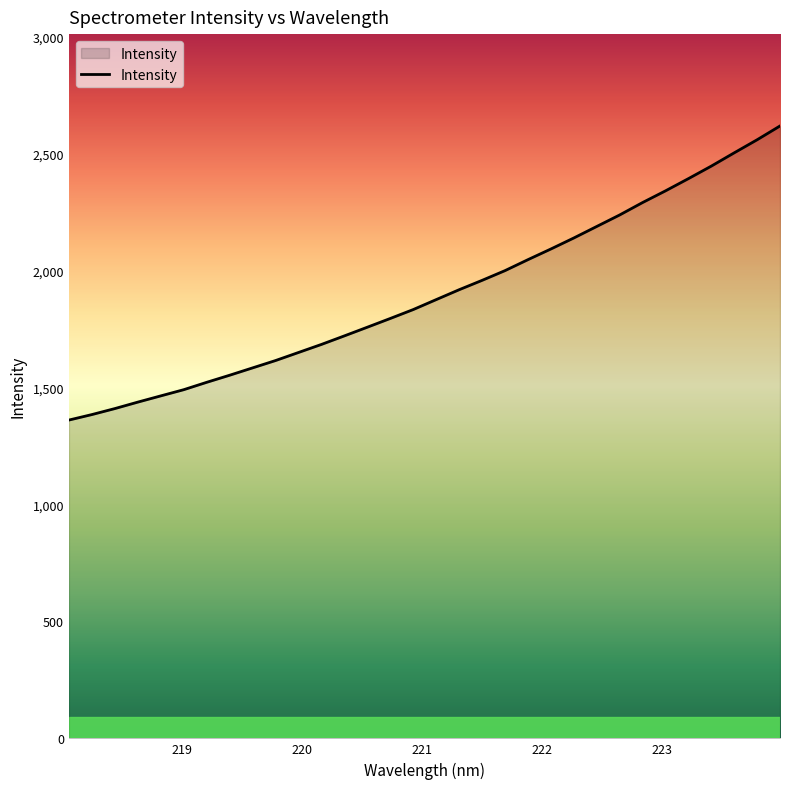

What is the difference between the maximum and minimum values?

1257.4